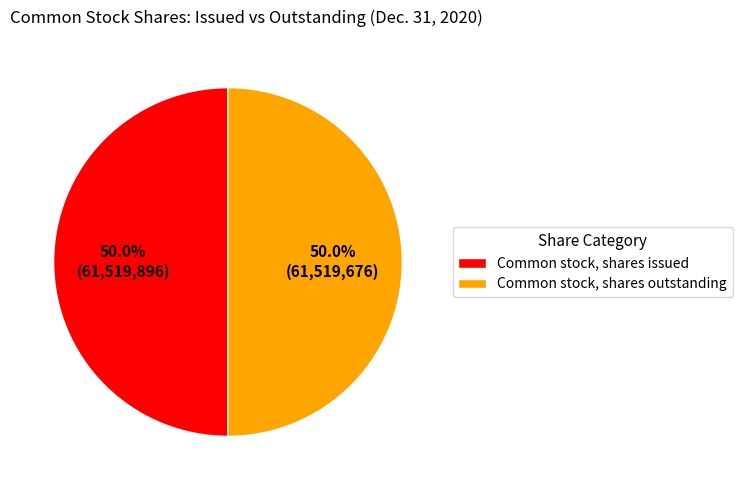

To the nearest percent, what percentage of the pie is Common stock, shares issued?

50%